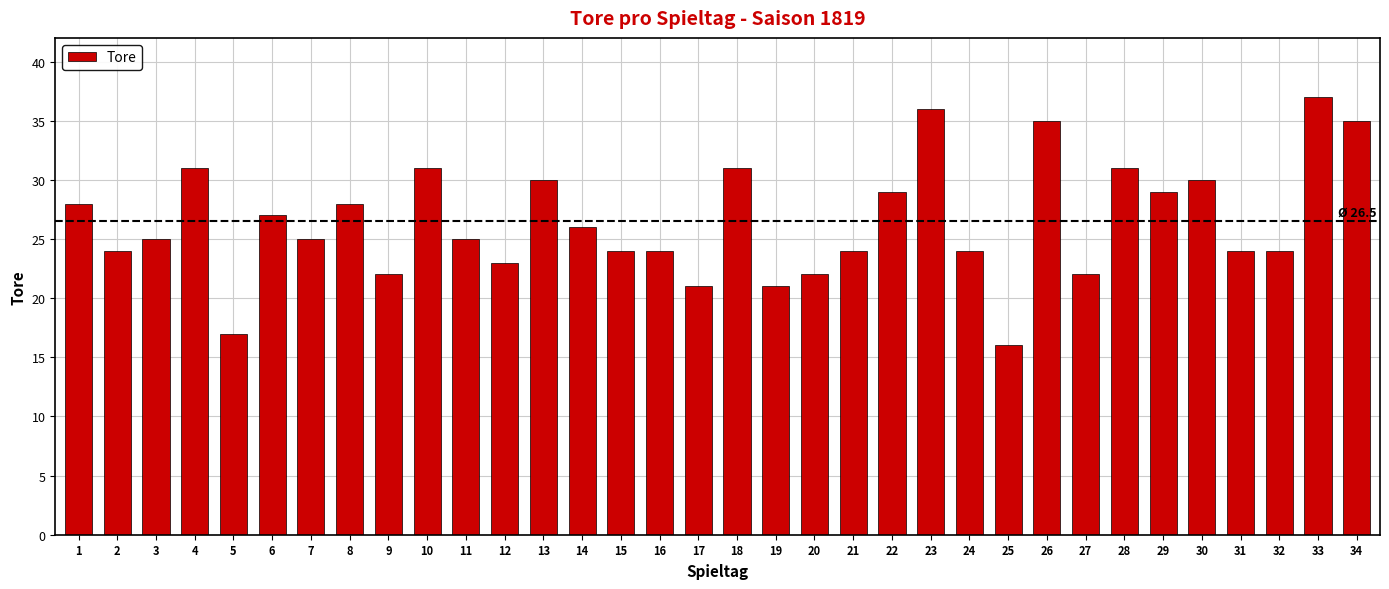

What is the ratio of the value at 16 to the value at 31?

1.0